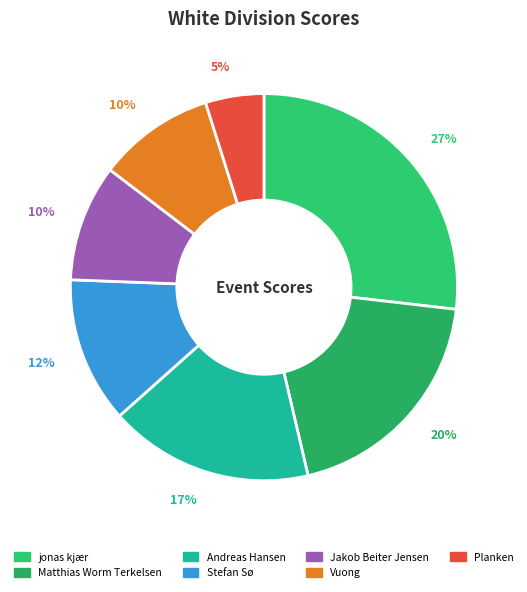

True or false: Andreas Hansen accounts for 24% of the total.

False